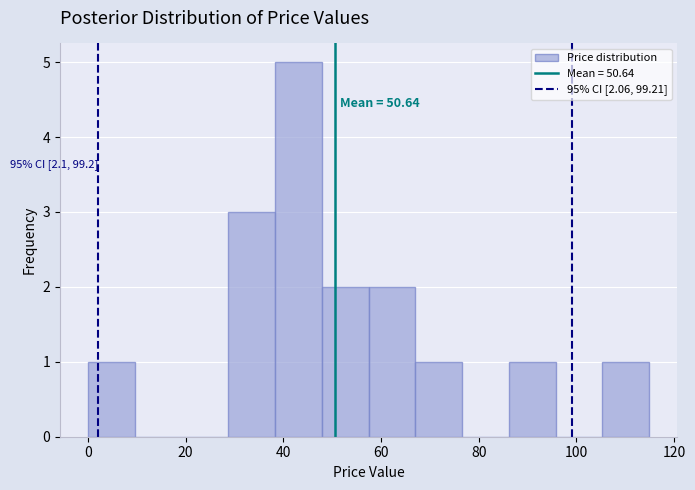

Over which range of the x-axis is the bar tallest?

38 to 48